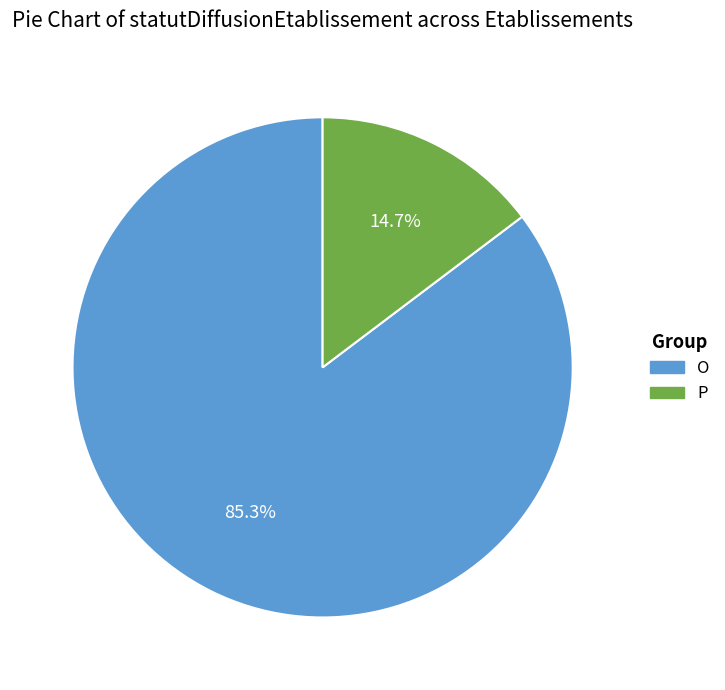

Which category has the smallest portion of the pie?

P